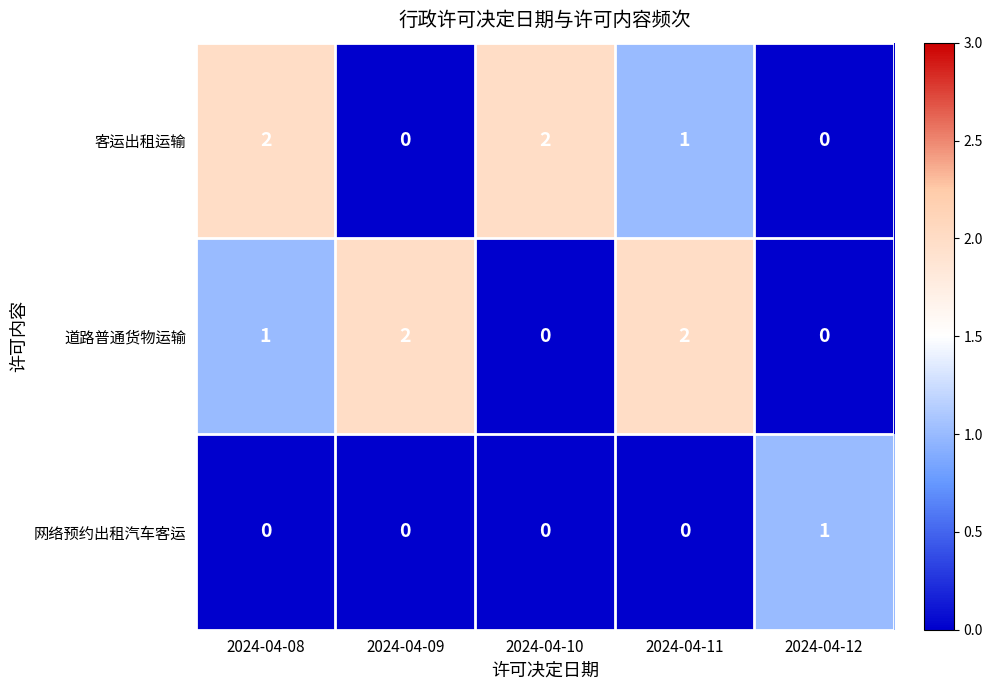

Rank the series at 2024-04-11 from lowest to highest value.

网络预约出租汽车客运, 客运出租运输, 道路普通货物运输